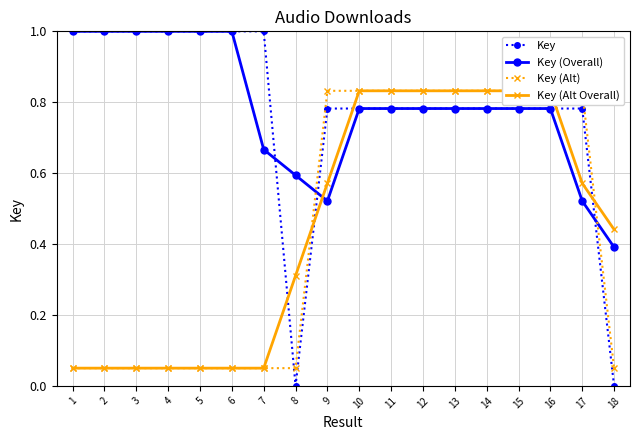

Which series changed the most between 7 and 16?

Key (Alt)